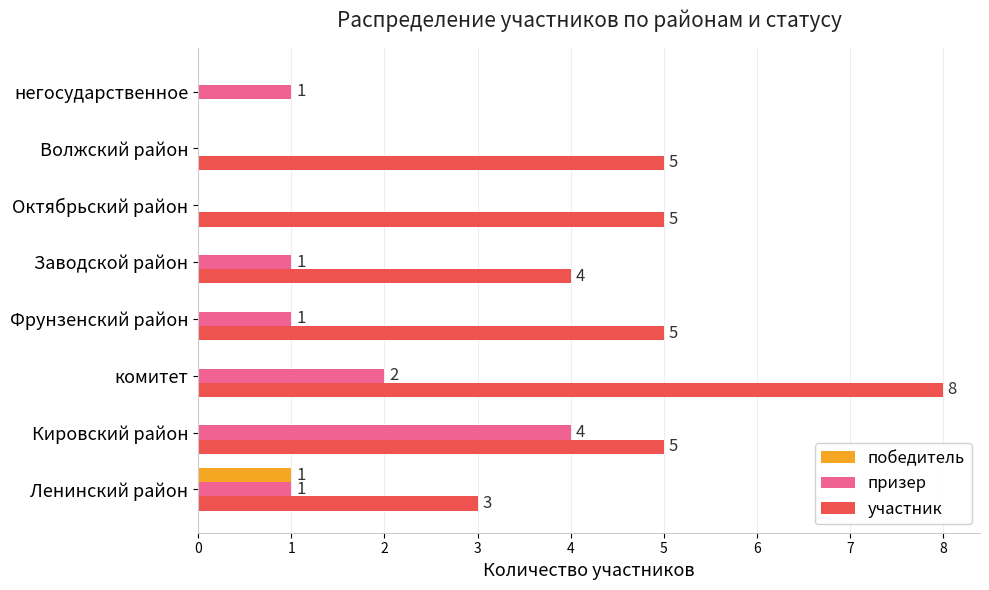

What is the maximum value for призер?

4